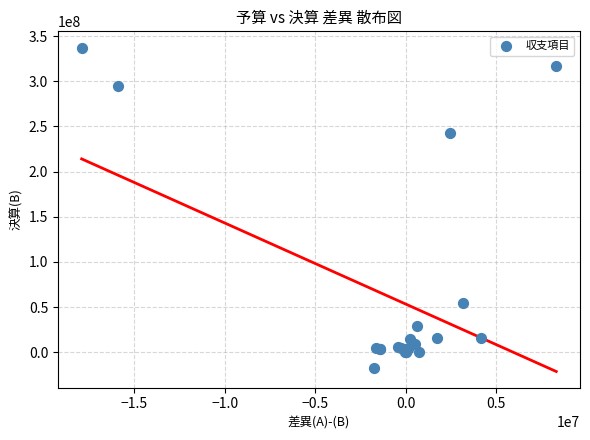

What Y value in the scatter plot is closest to 160066612?

242491397